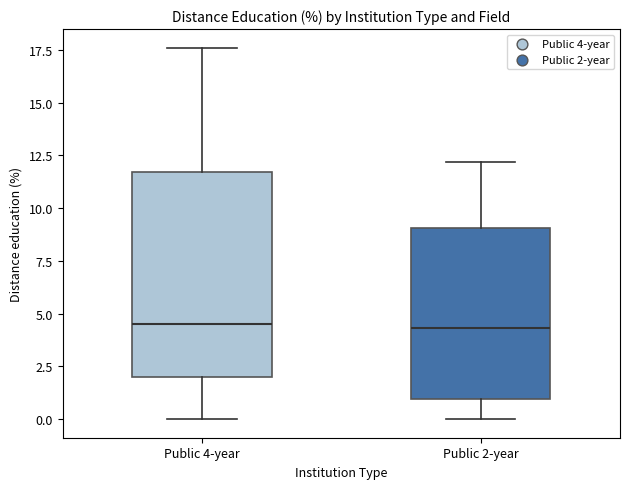

Which box is the tallest, from its lower edge to its upper edge?

Public 4-year